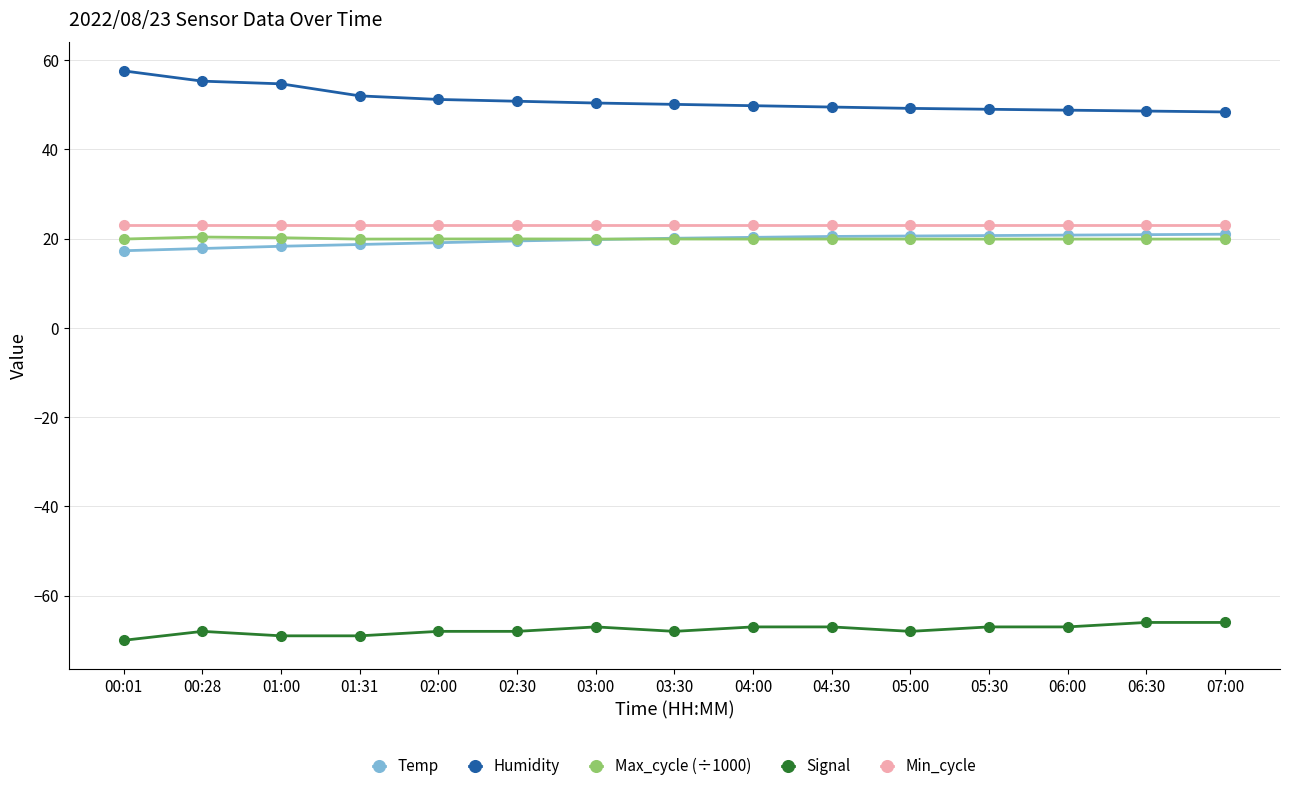

True or false: Min_cycle and Max_cycle (÷1000) intersect in this chart.

False